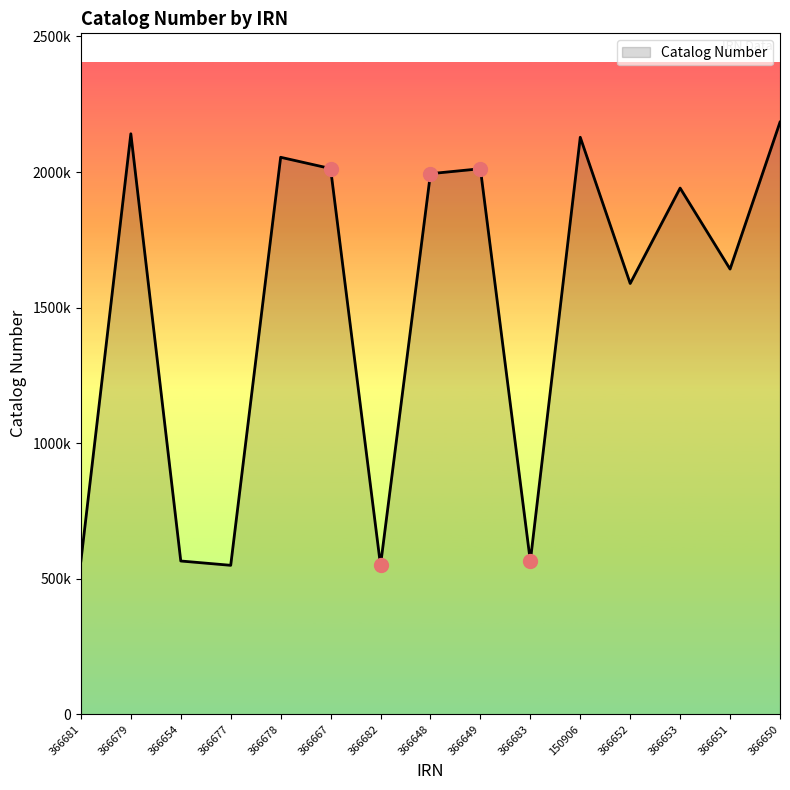

What is the difference between the second highest and second lowest values?

1591853